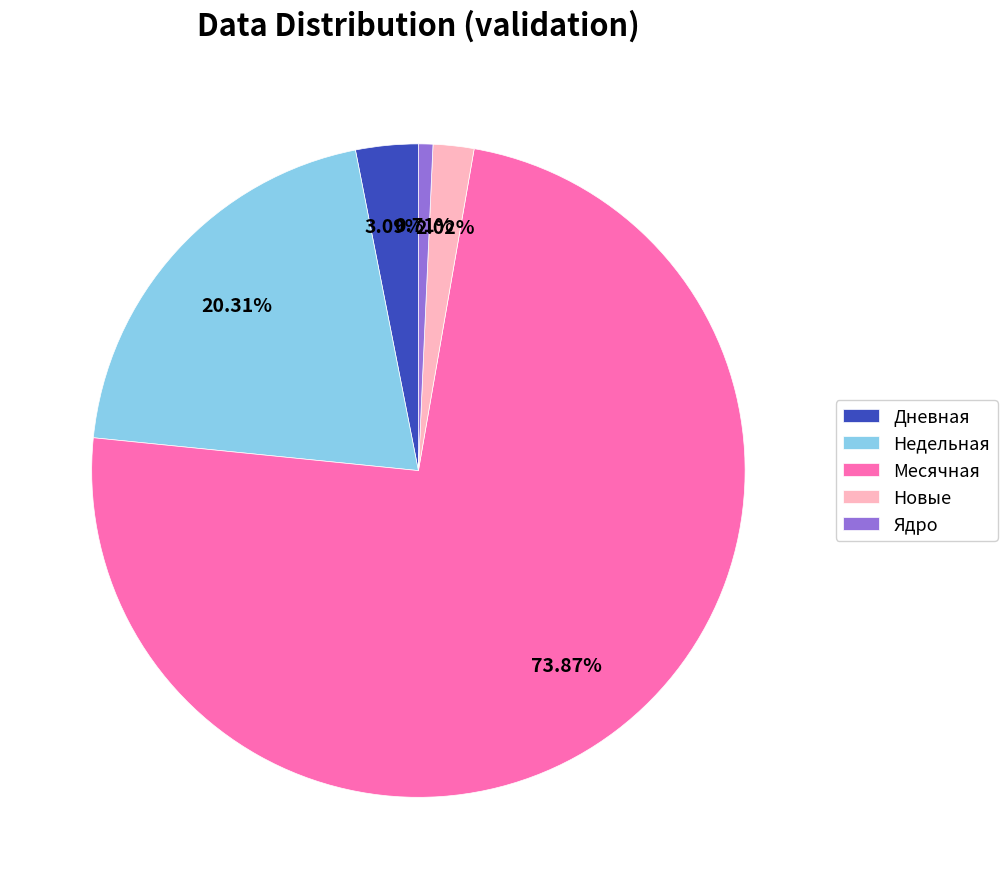

To the nearest percent, what is the difference between the largest and smallest slice percentages?

73%